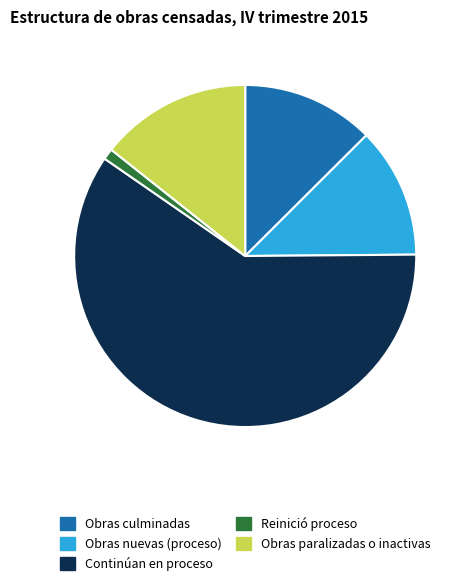

Does any single category account for the majority?

Yes